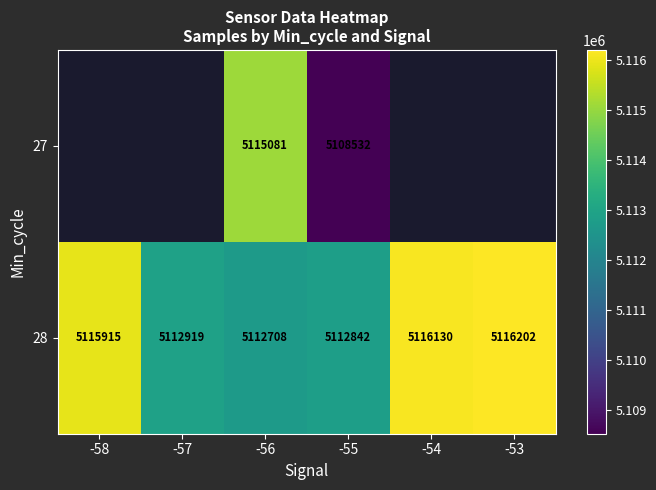

List the series in order of their overall mean, lowest first.

27, 28